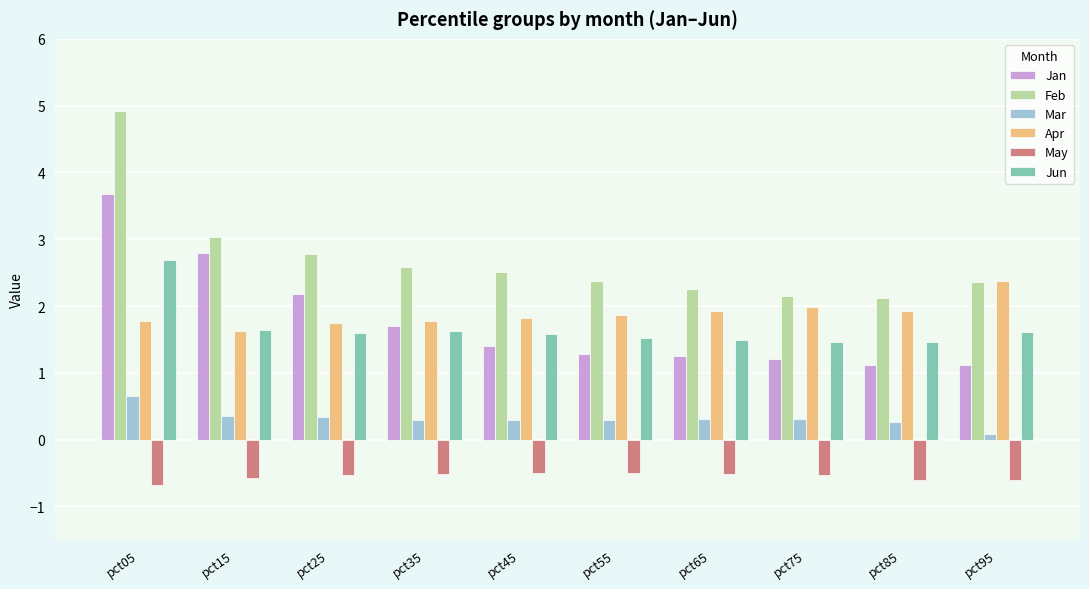

At how many categories does at least one series exceed 0?

10